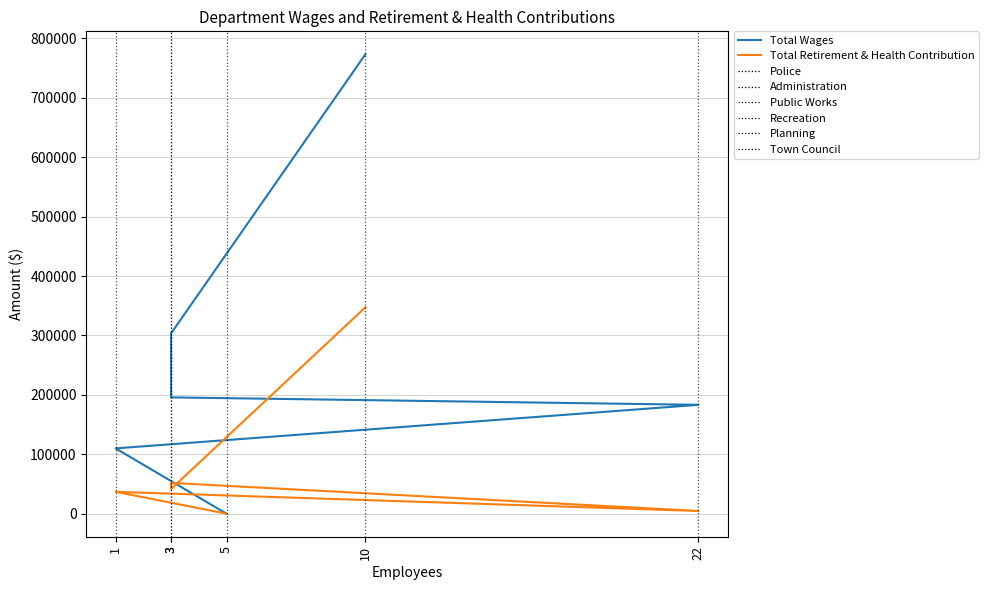

What is the average value of the Total Wages series?

260968